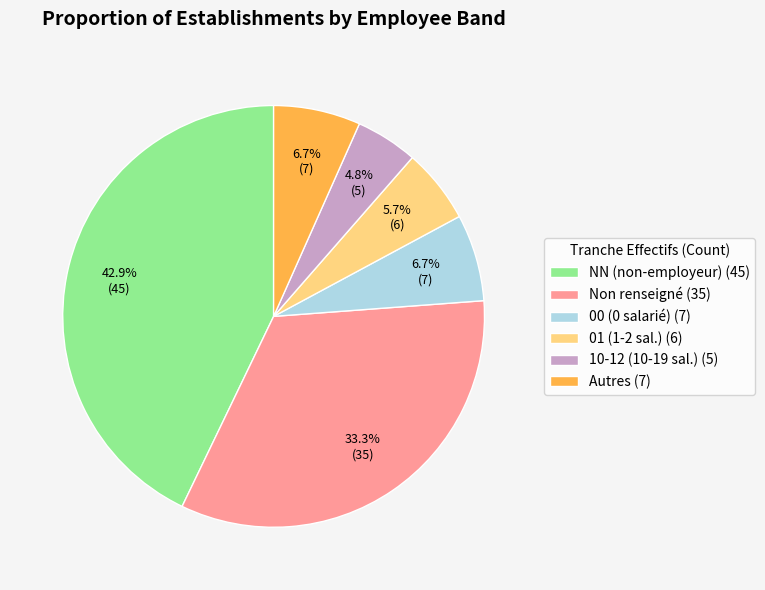

Between NN (non-employeur) (45) and 01 (1-2 sal.) (6), which is larger?

NN (non-employeur) (45)